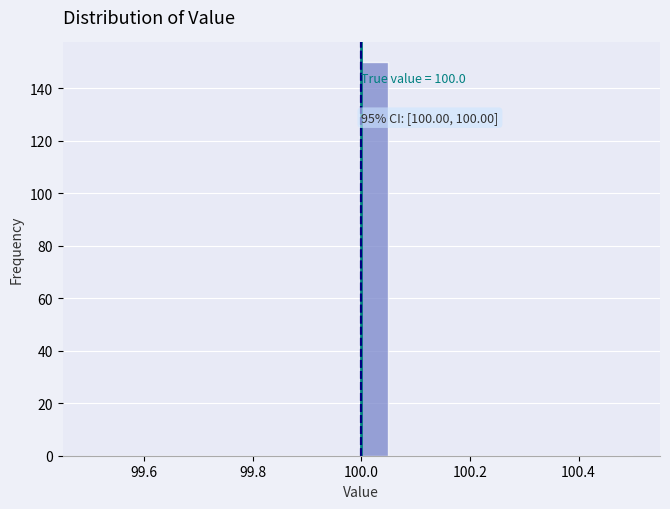

Around what value on the x-axis is the tallest bar? Give the approximate position of its centre, as read against the axis.

100.02